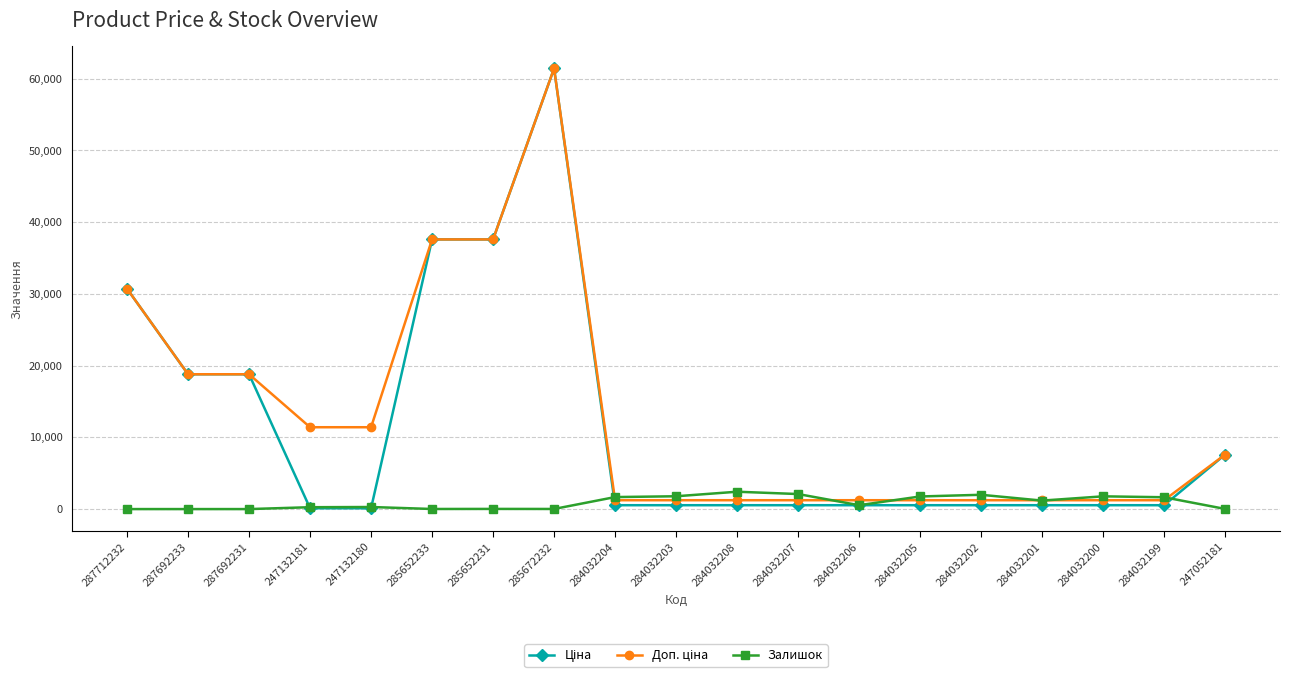

What is the spread (max minus min) of values at 287692233?

18796.8